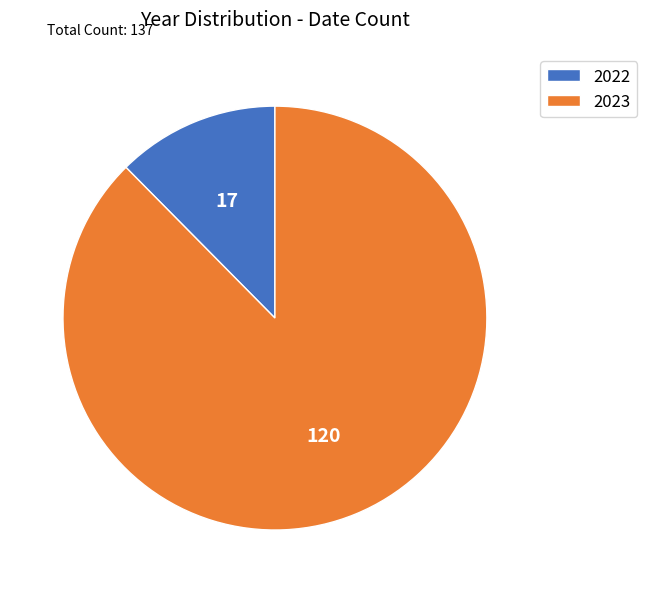

Which category accounts for the majority?

2023